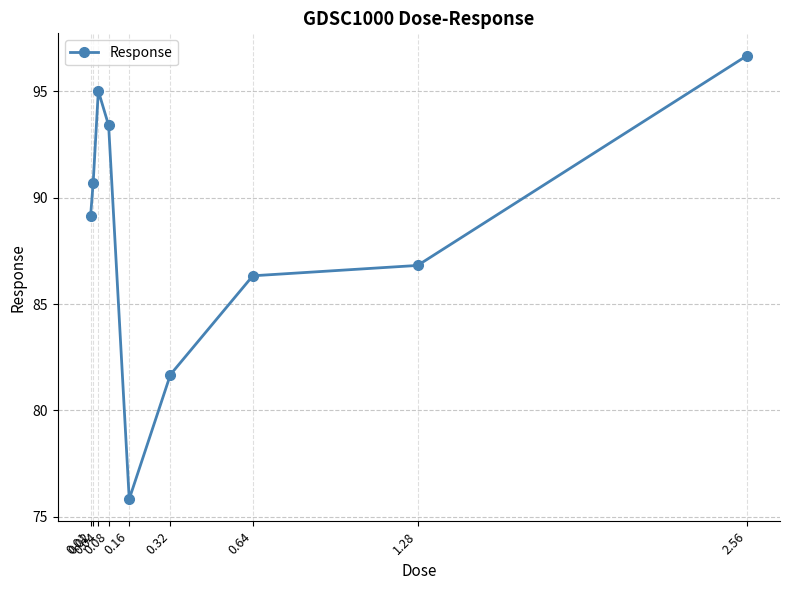

How many data points are above 89?

5